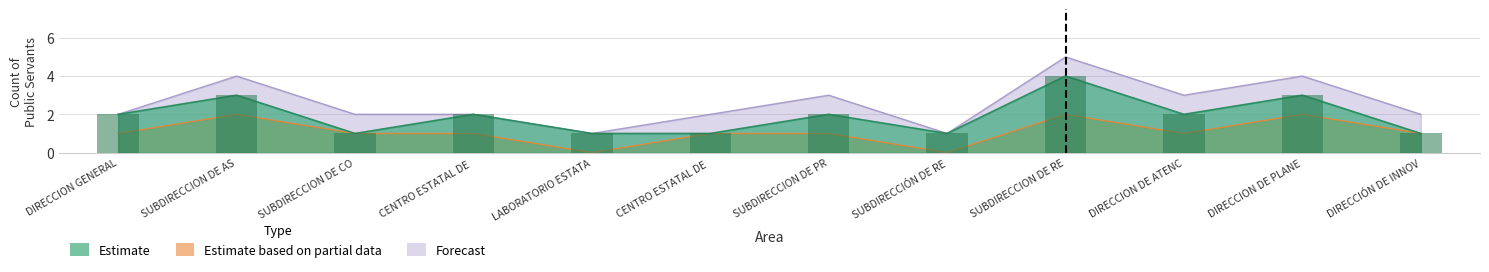

How many distinct data groups are displayed?

3